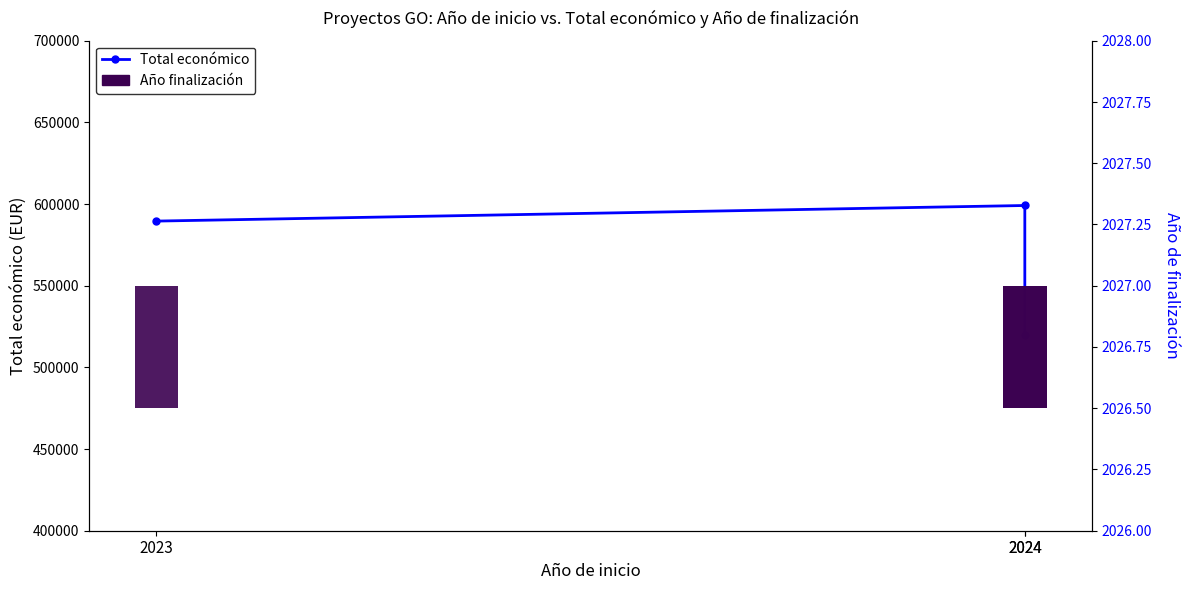

Reading right to left, list all the values displayed in this chart.

520062	599134	589584